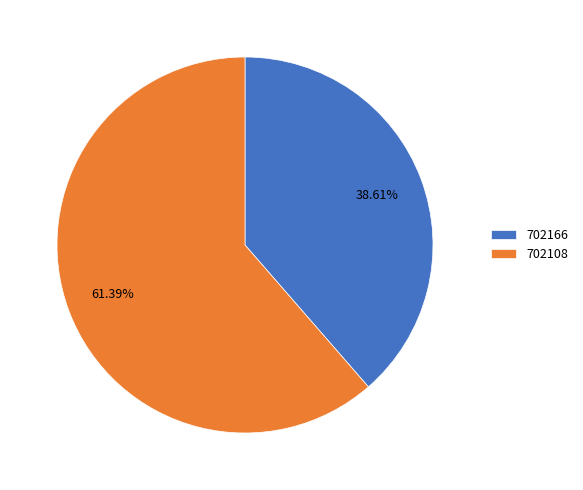

Does 702108 represent more than half of the total?

Yes